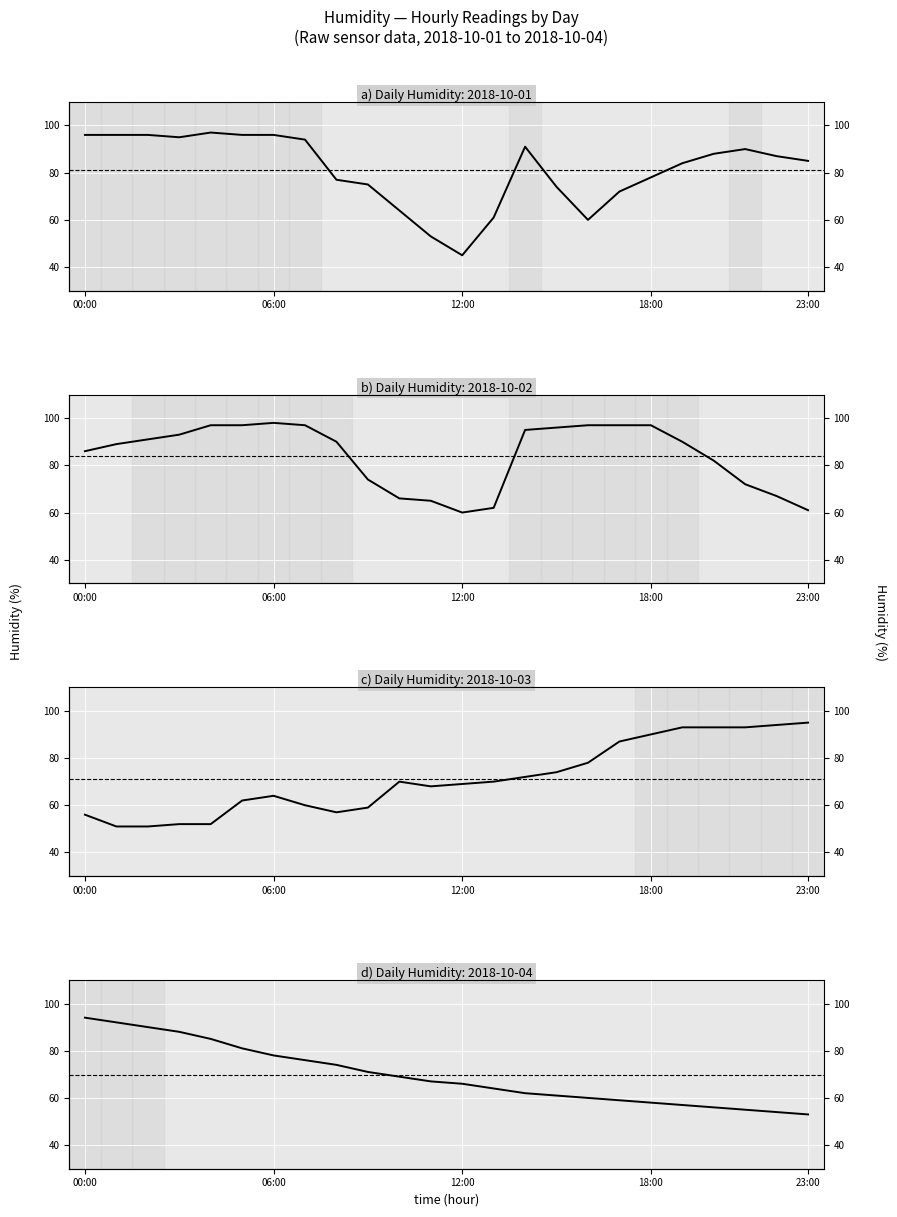

How many lines are shown in the chart?

1